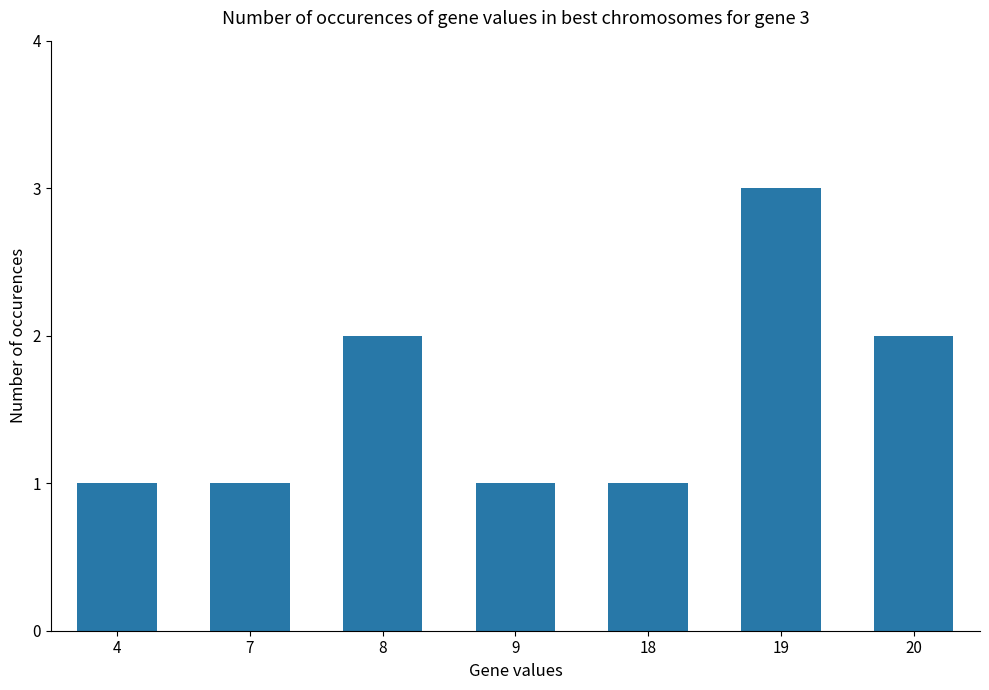

At which category does the chart reach its peak across all series?

19